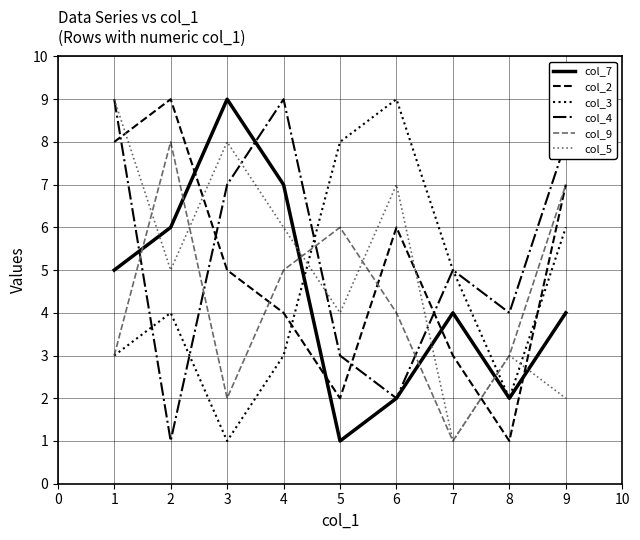

Is it true that col_3 equals 0 at 3?

False